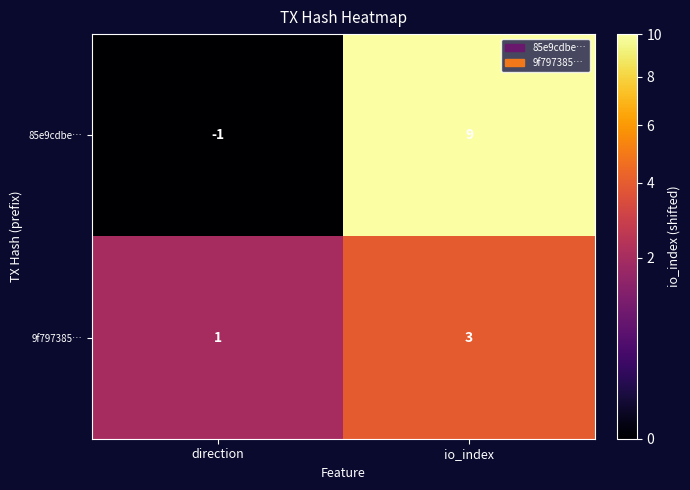

Which series has the largest range (max minus min)?

85e9cdbe…